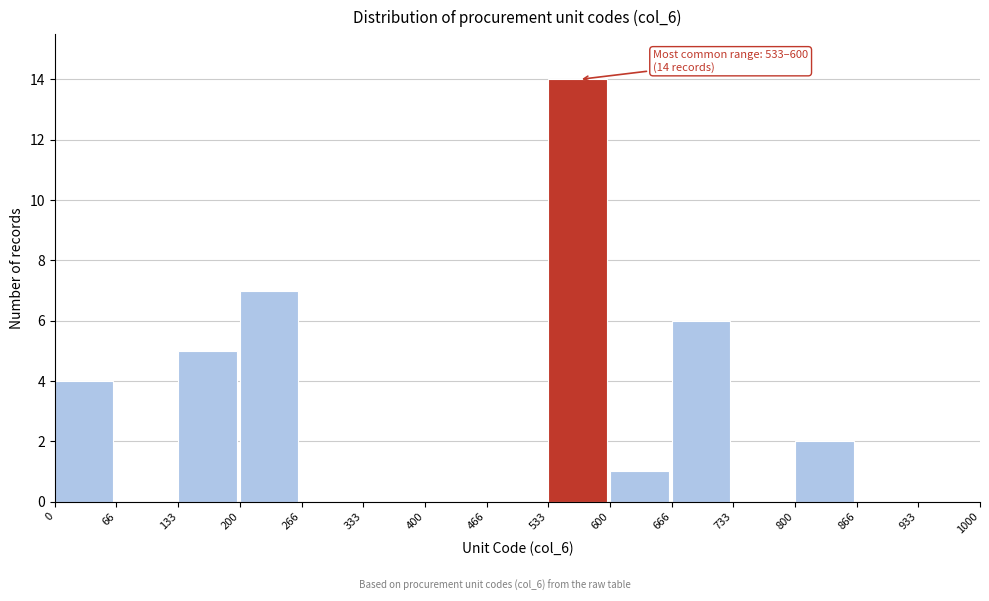

Over which range of the x-axis is the bar tallest?

533 to 600